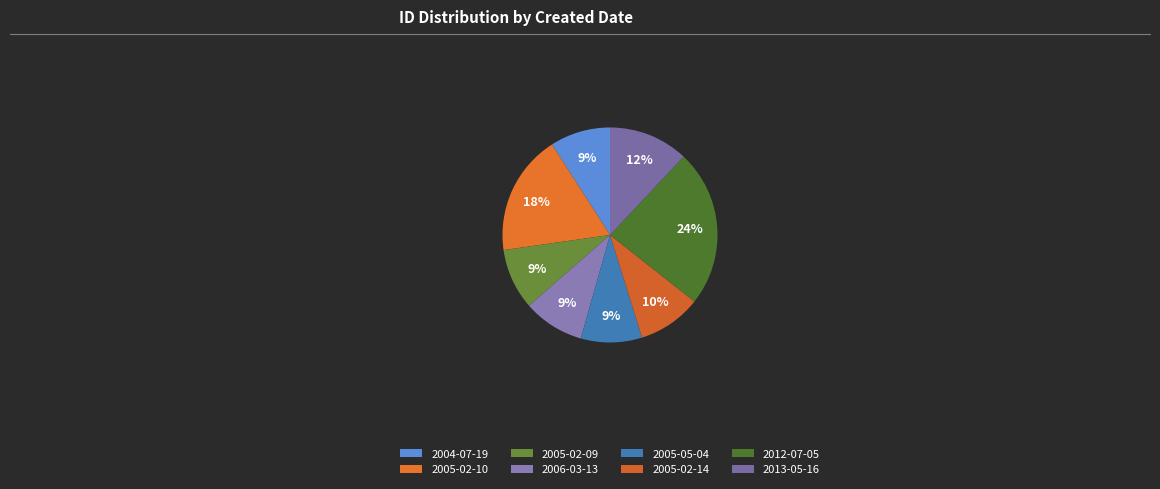

How many slices are in this pie chart?

8